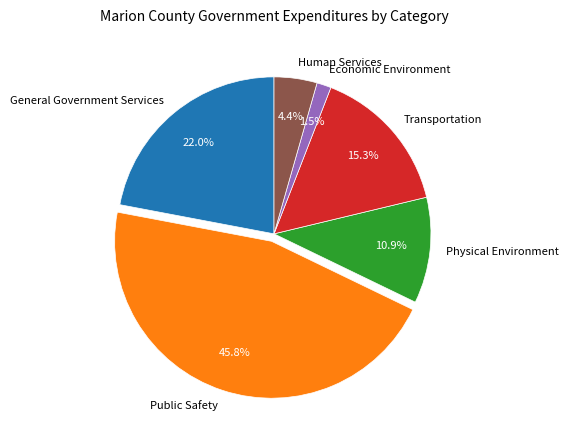

Which category has the smallest portion of the pie?

Economic Environment